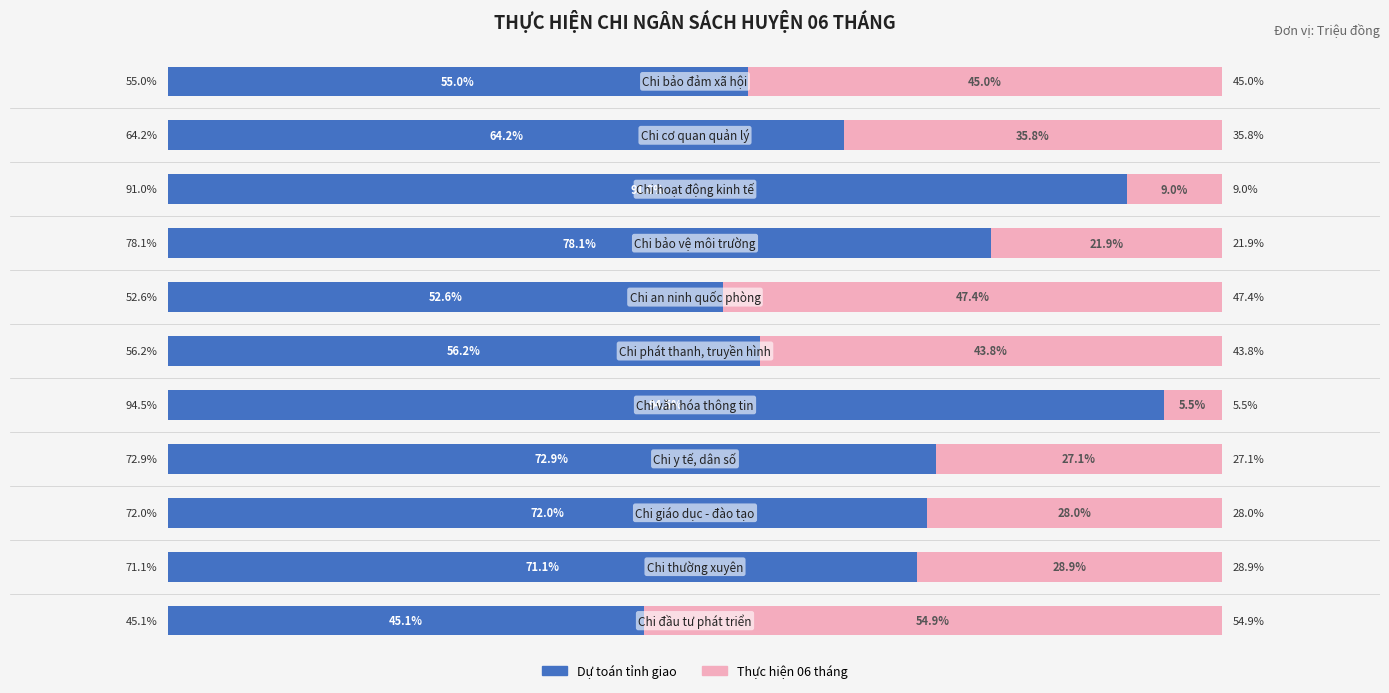

What are all the series names shown in the legend?

Dự toán tỉnh giao, Thực hiện 06 tháng